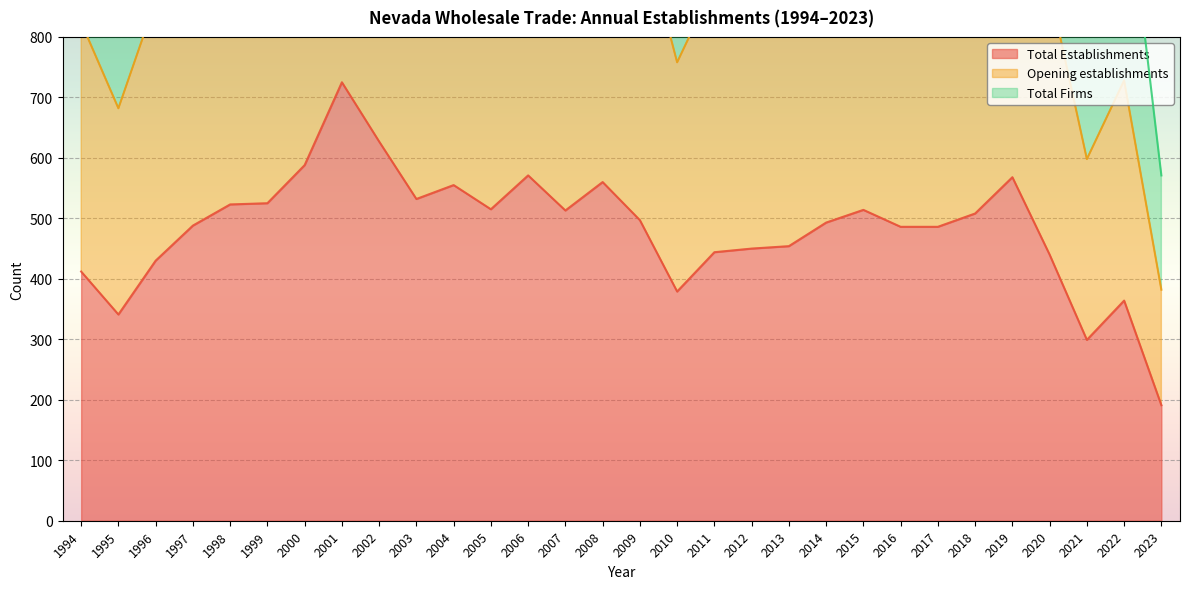

Between 2023 and 2018, which is larger?

2018